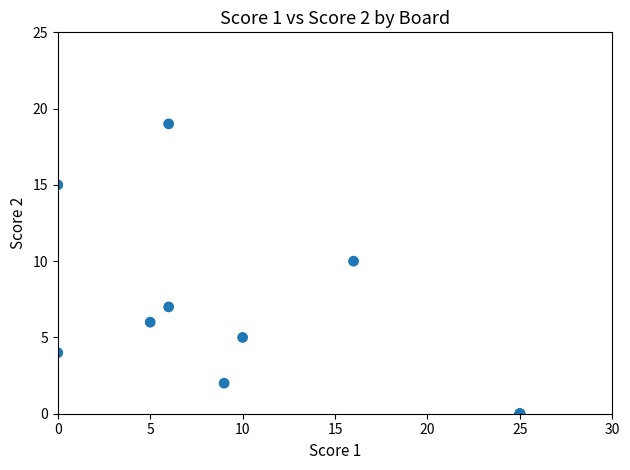

What Y value in the scatter plot is closest to 9?

10